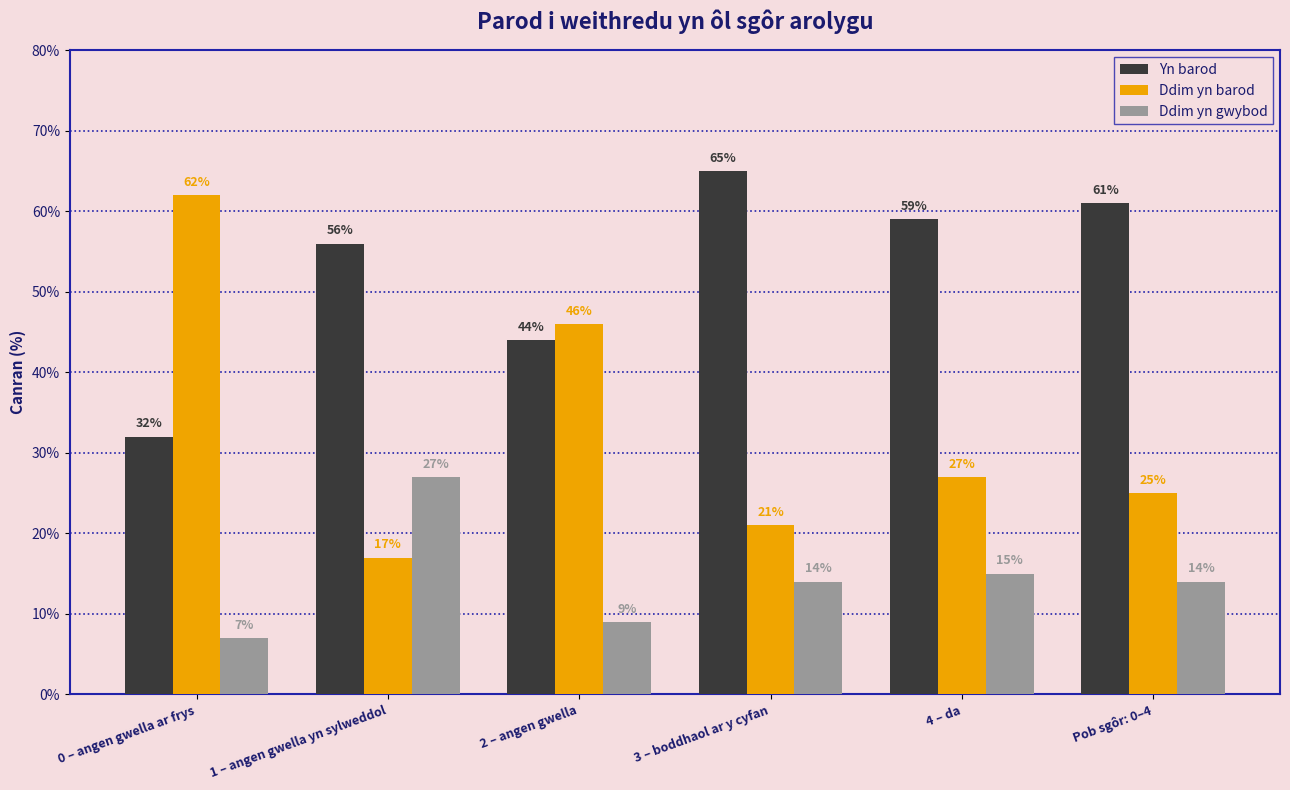

At which label does Ddim yn barod first exceed 27?

0 – angen gwella ar frys